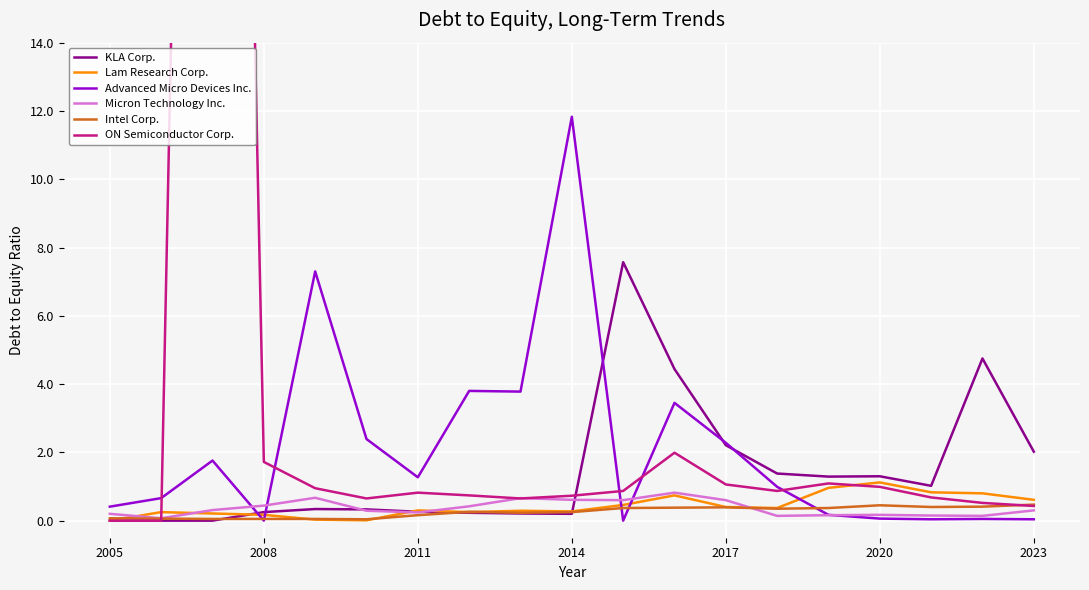

Does the chart display data point markers on the line(s)?

No